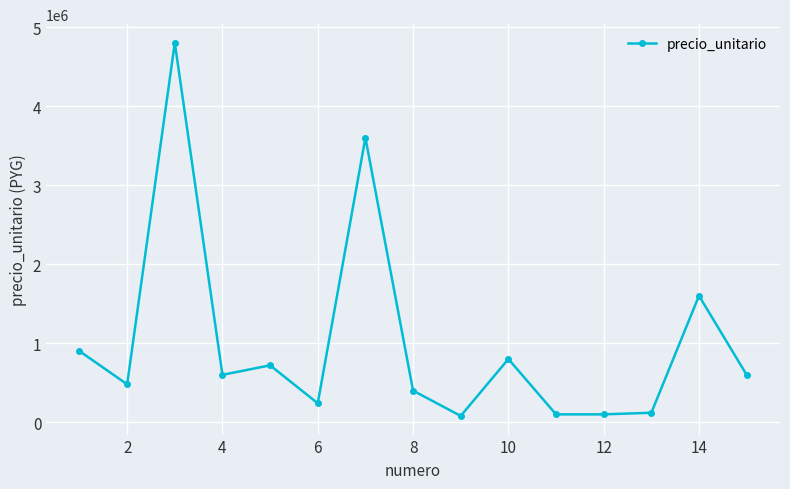

What is the sum of all values?

15140000